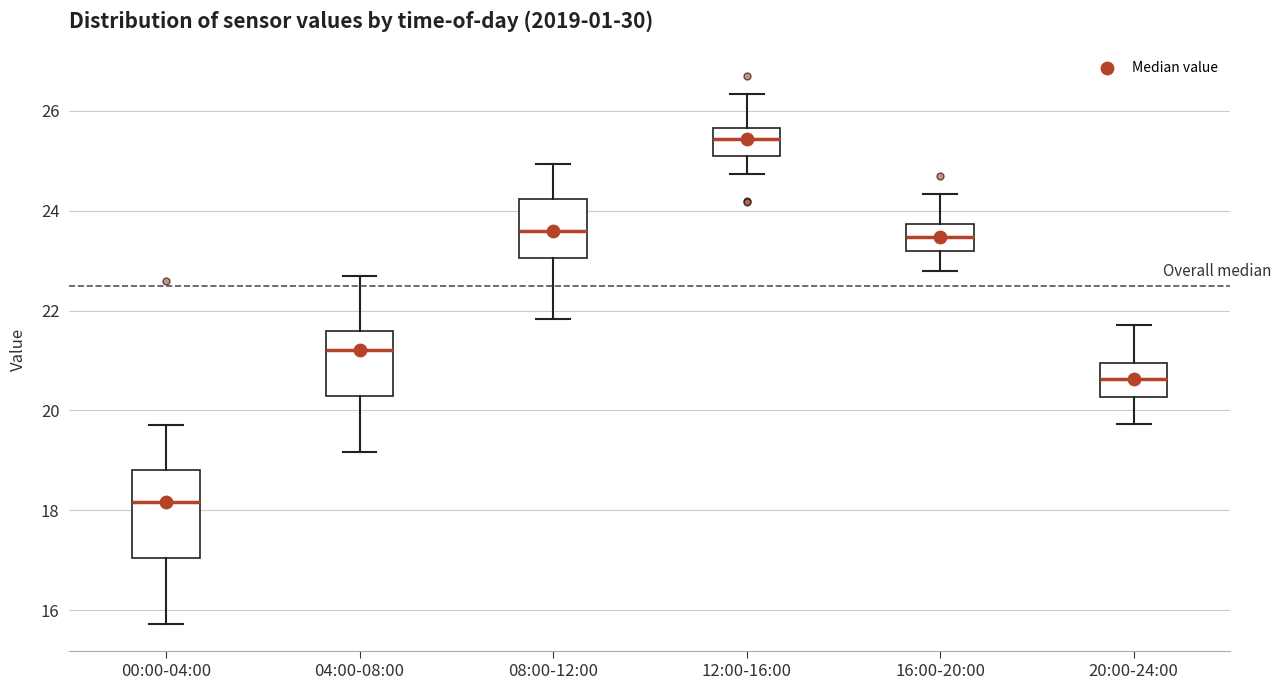

Reading left to right, transcribe this box plot: for each box, give where its median line is, the range the box spans, and where its two whiskers end, as read against the y-axis. The values are not printed on the chart, so give them approximately, as read against the axis.

00:00-04:00: median 18.2, box 17.0 to 18.8, whiskers 15.8 to 19.8
04:00-08:00: median 21.2, box 20.2 to 21.6, whiskers 19.2 to 22.8
08:00-12:00: median 23.6, box 23.0 to 24.2, whiskers 21.8 to 25.0
12:00-16:00: median 25.4, box 25.0 to 25.6, whiskers 24.8 to 26.4
16:00-20:00: median 23.4, box 23.2 to 23.8, whiskers 22.8 to 24.4
20:00-24:00: median 20.6, box 20.2 to 21.0, whiskers 19.8 to 21.8